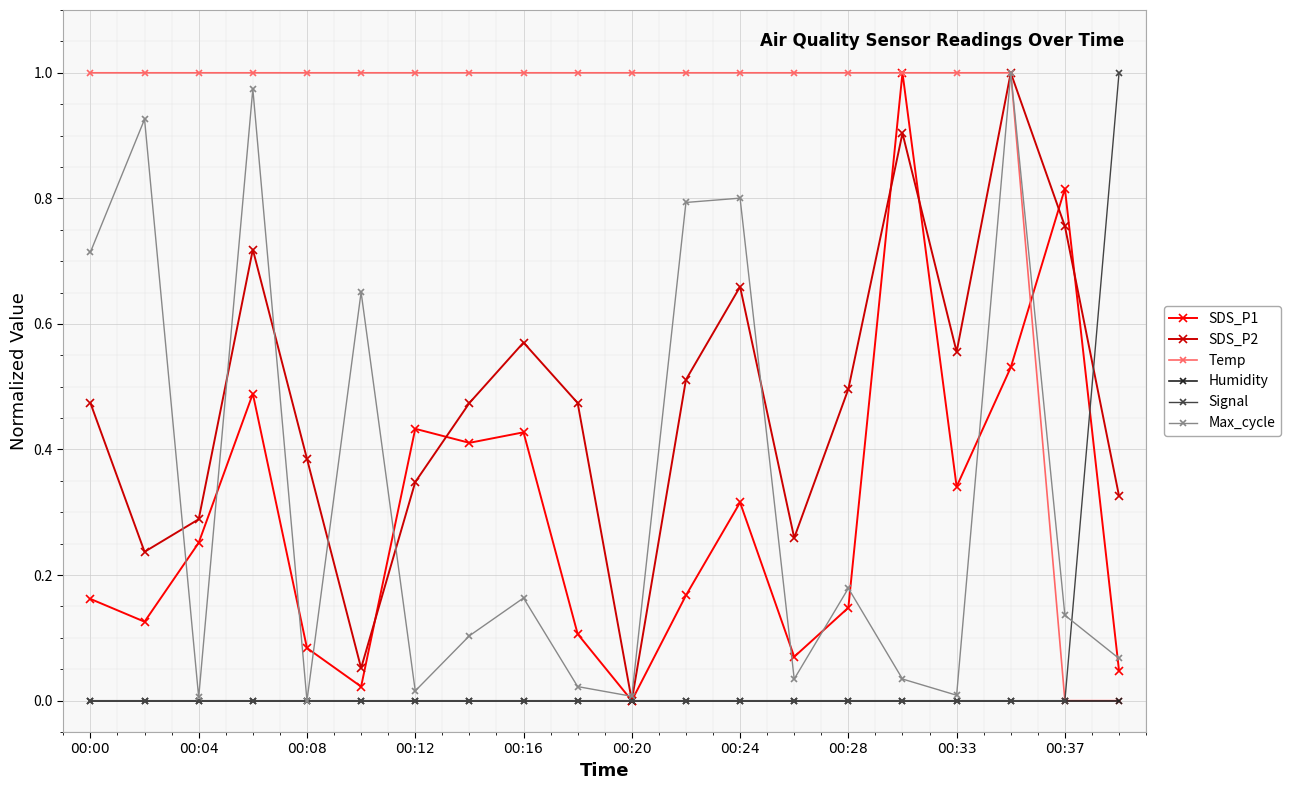

Where is Humidity nearest to the value 0?

00:00